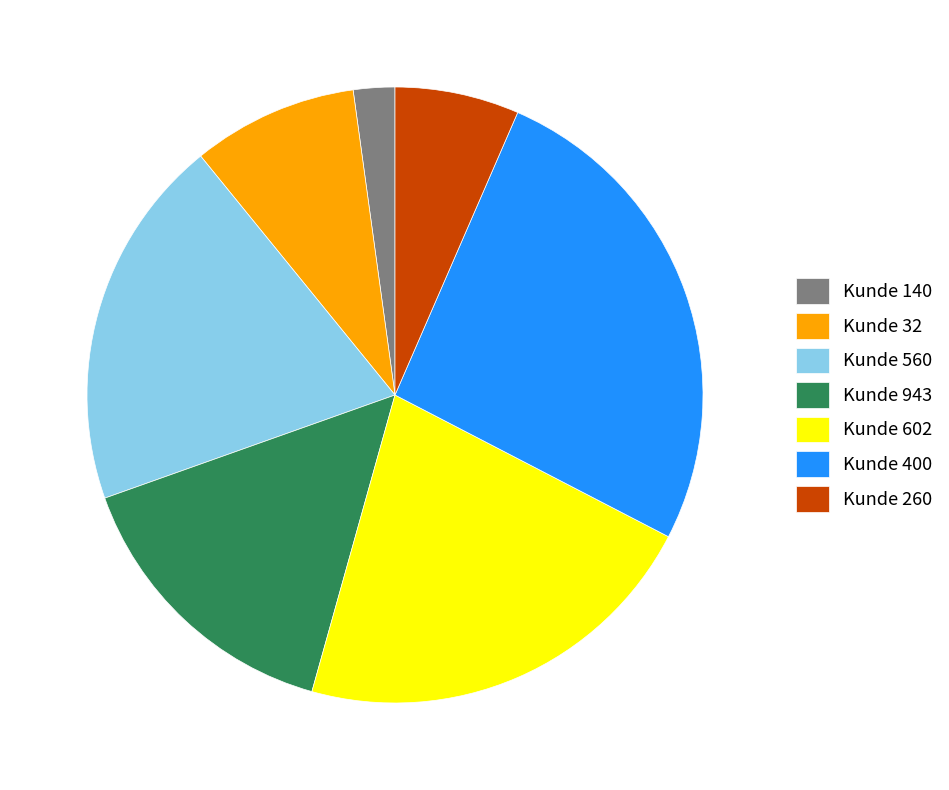

Which has a higher value, Kunde 140 or Kunde 943?

Kunde 943